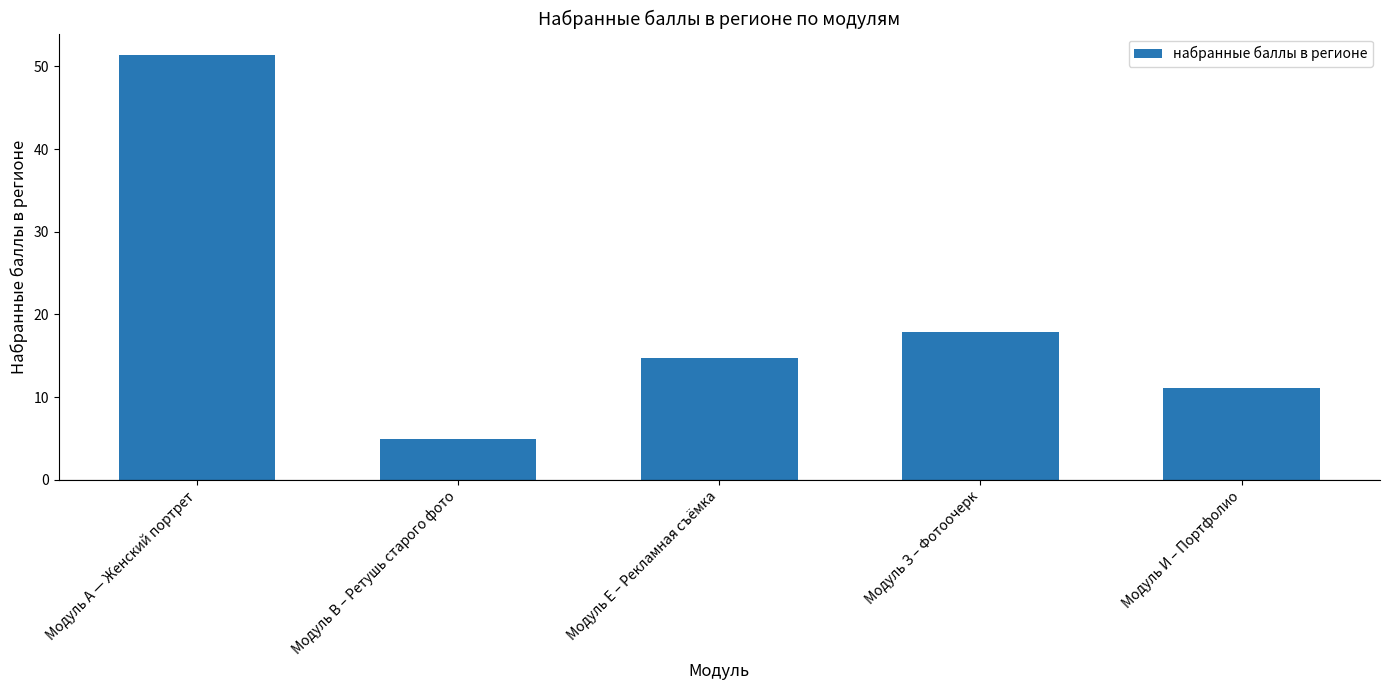

Are the bars horizontal?

No